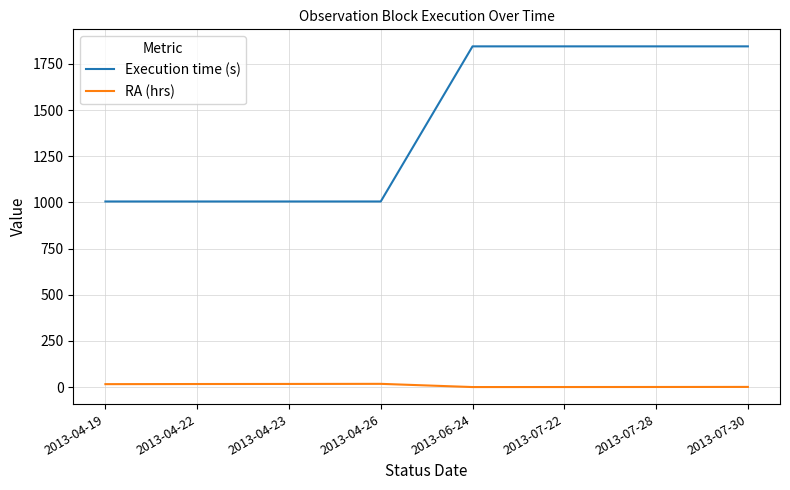

Is the value of RA (hrs) at 2013-04-26 greater than the value of Execution time (s) at 2013-04-23?

No